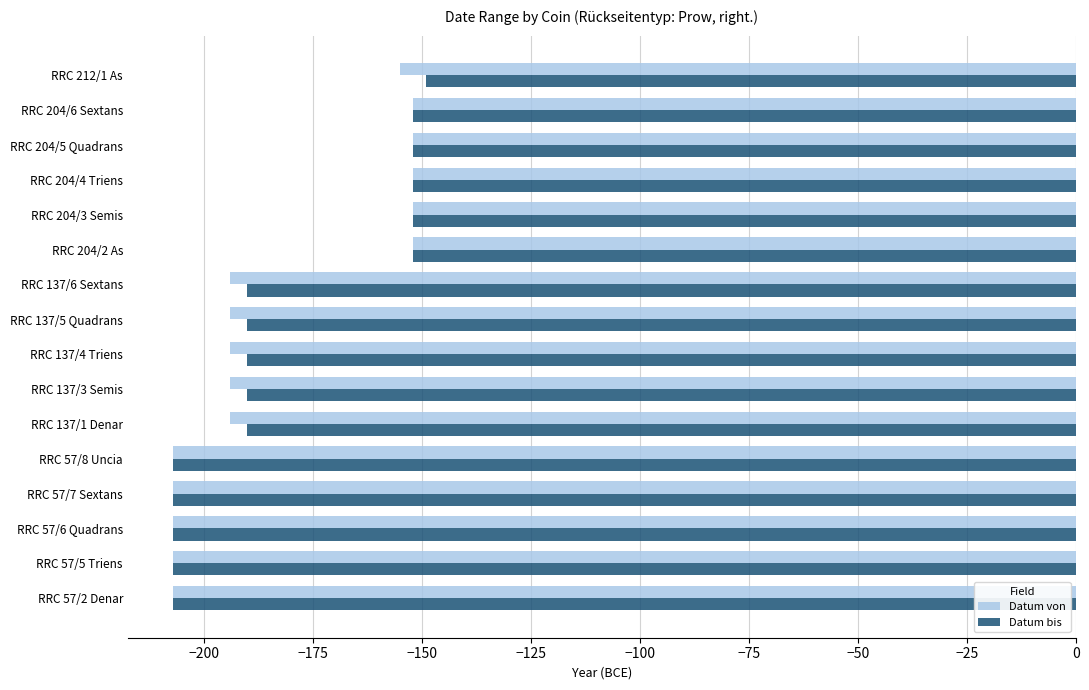

What is the average value of the Datum von series?

-182